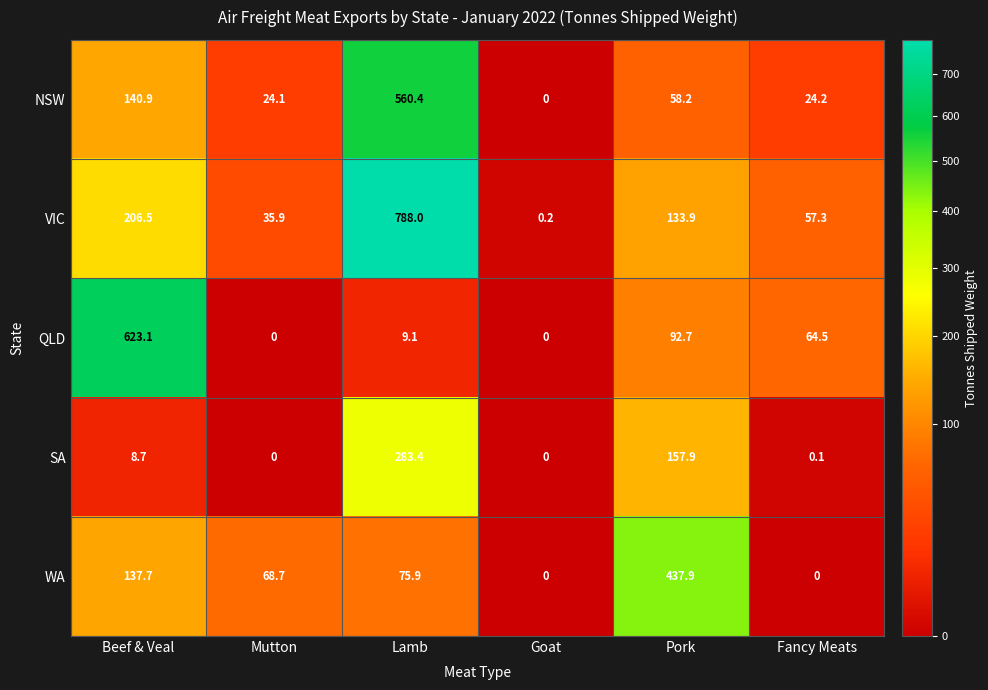

What is the difference between the maximum and minimum values in the VIC series?

787.8